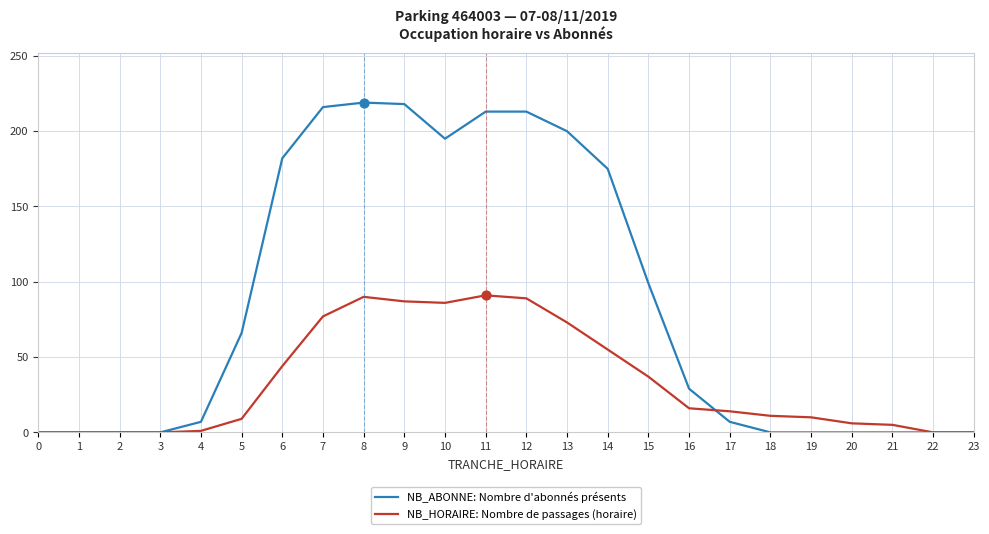

What are all the series names shown in the legend?

NB_ABONNE: Nombre d'abonnés présents, NB_HORAIRE: Nombre de passages (horaire)